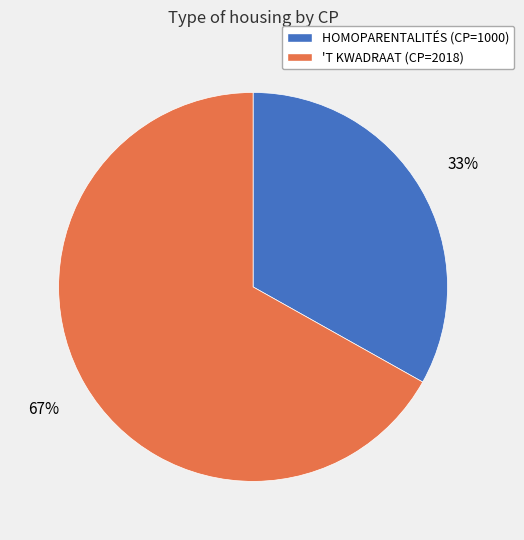

To the nearest percent, what portion does HOMOPARENTALITÉS represent?

33%